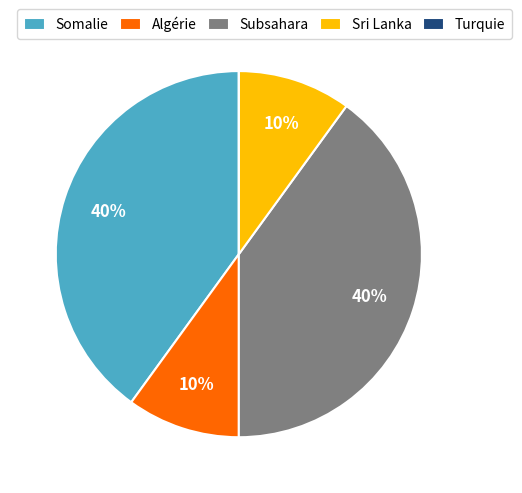

Does Algérie account for over 50% of the chart?

No